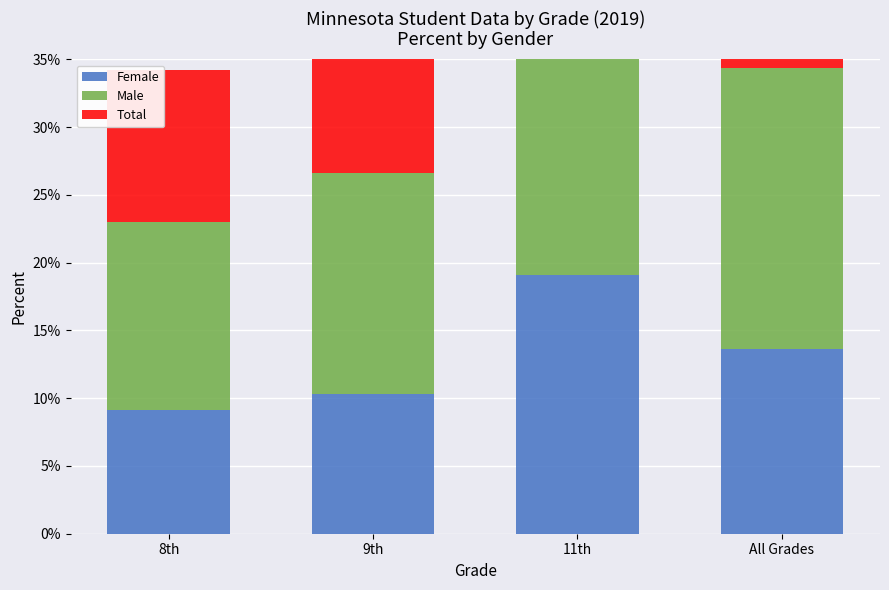

How many data points does each series have?

4